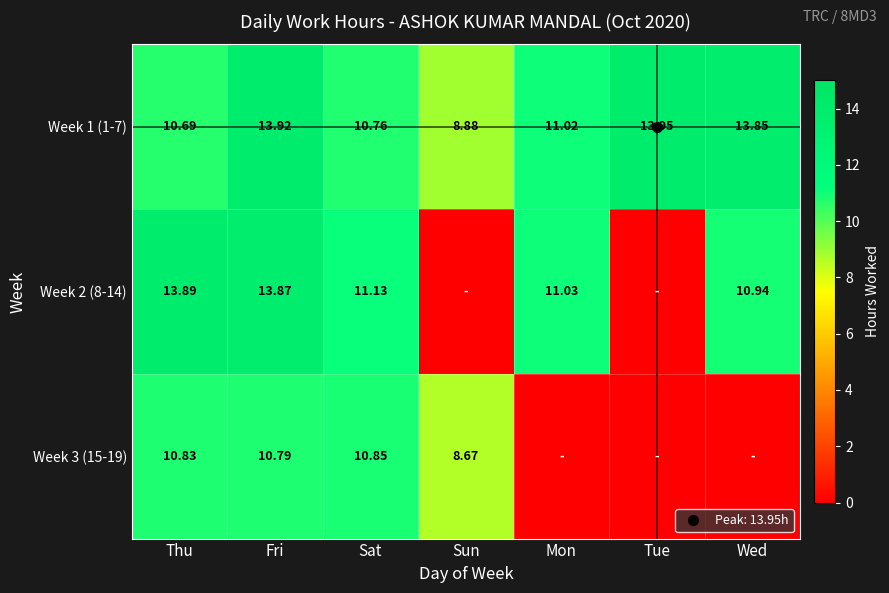

Between Sat and Wed, which series saw the biggest shift?

Week 3 (15-19)